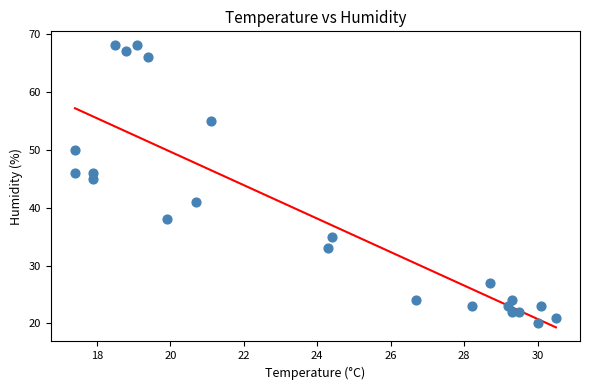

What is the range of Y values (max minus min)?

48